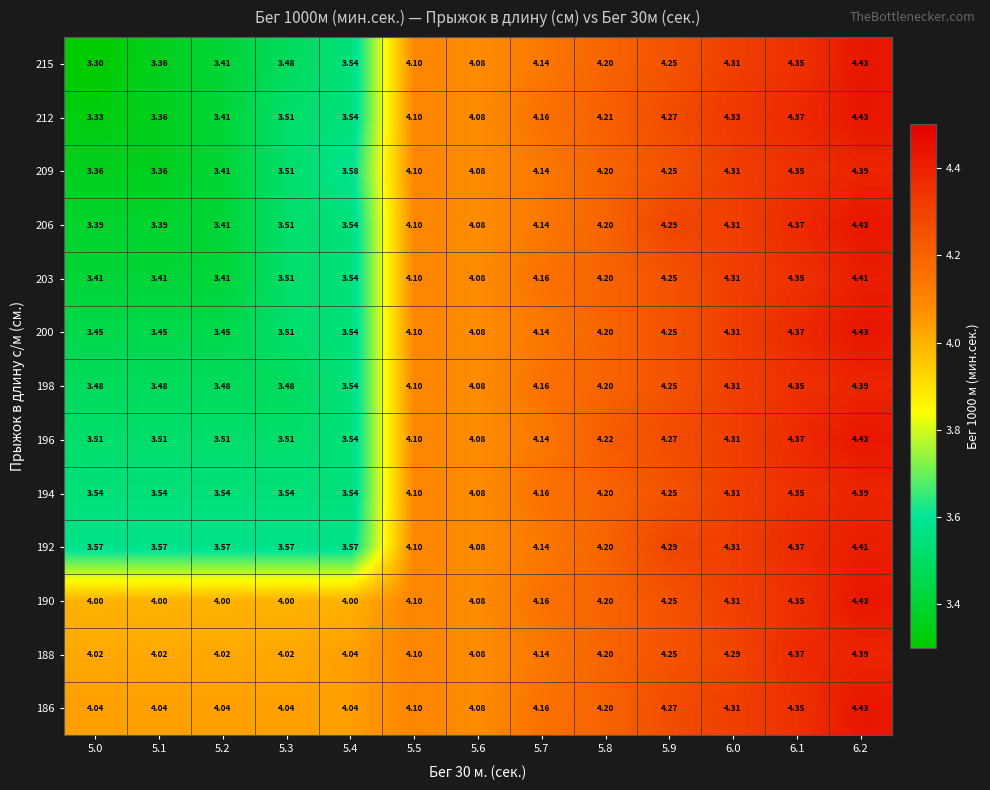

Which series has the widest spread of values?

215